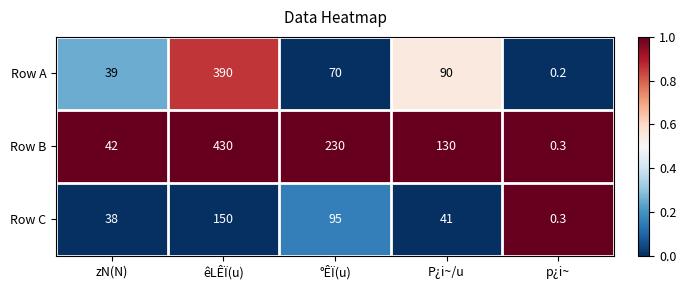

At which label does Row B reach its minimum?

p¿i~